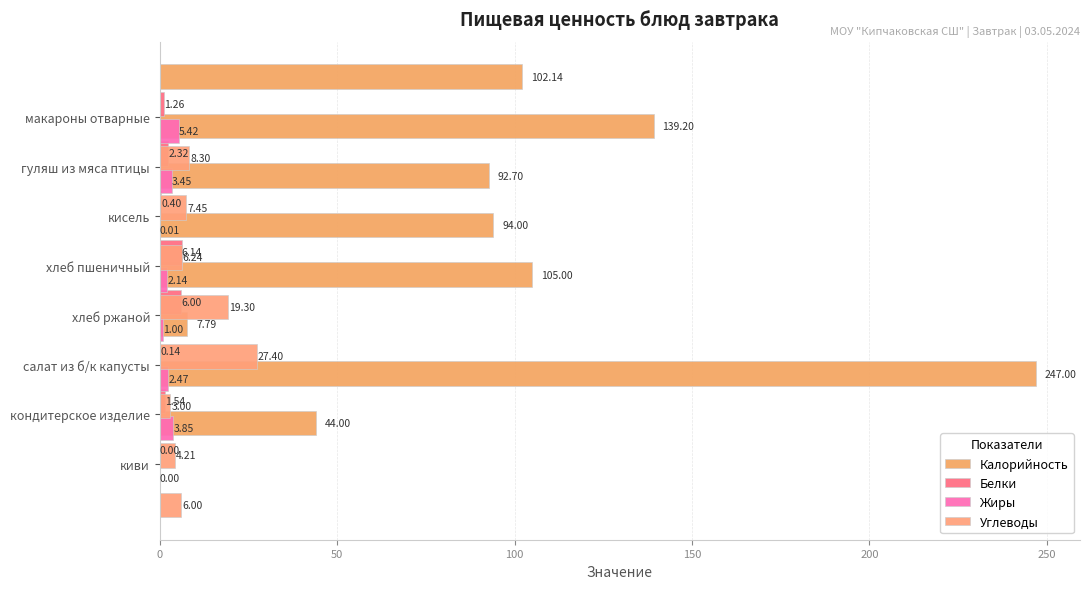

Rank the series at 150 from lowest to highest value.

Жиры, Белки, Углеводы, Калорийность